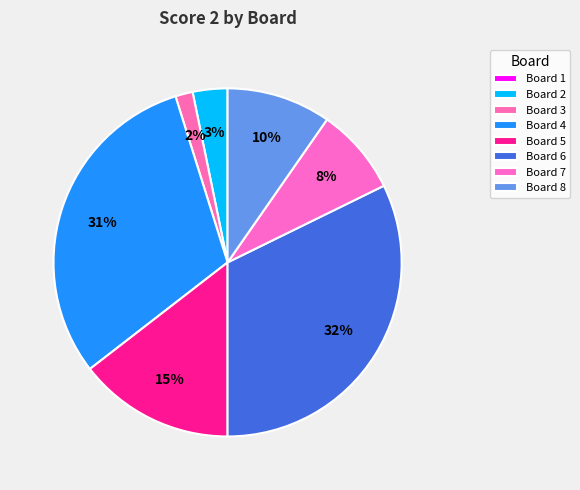

What is the smallest slice in the pie chart?

Board 1